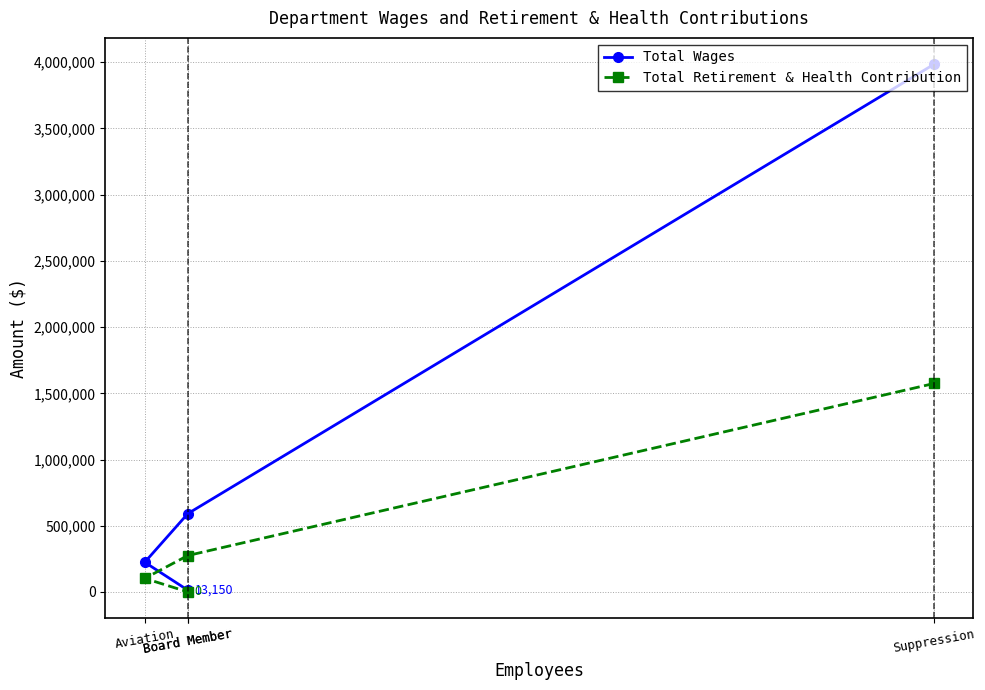

How many values in the Total Retirement & Health Contribution series exceed 274670?

1